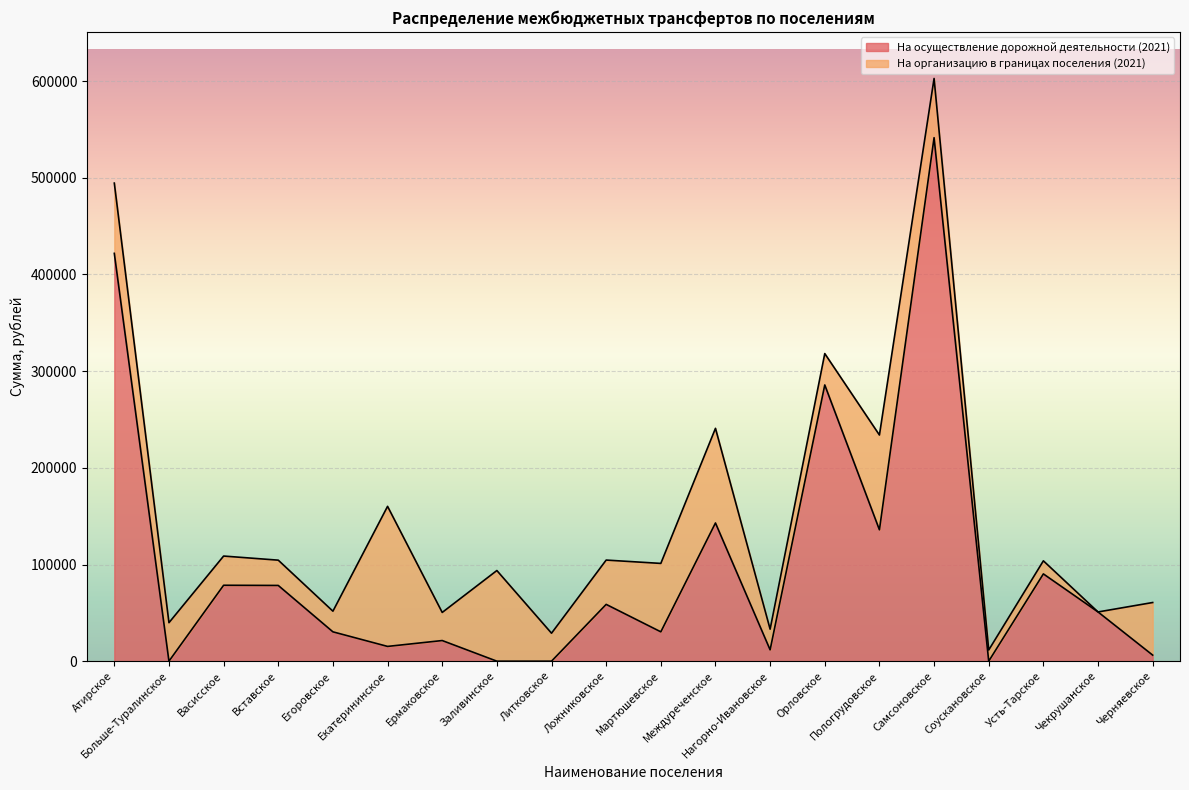

The chart shows a value of 78332 at Вставское. True or false?

True